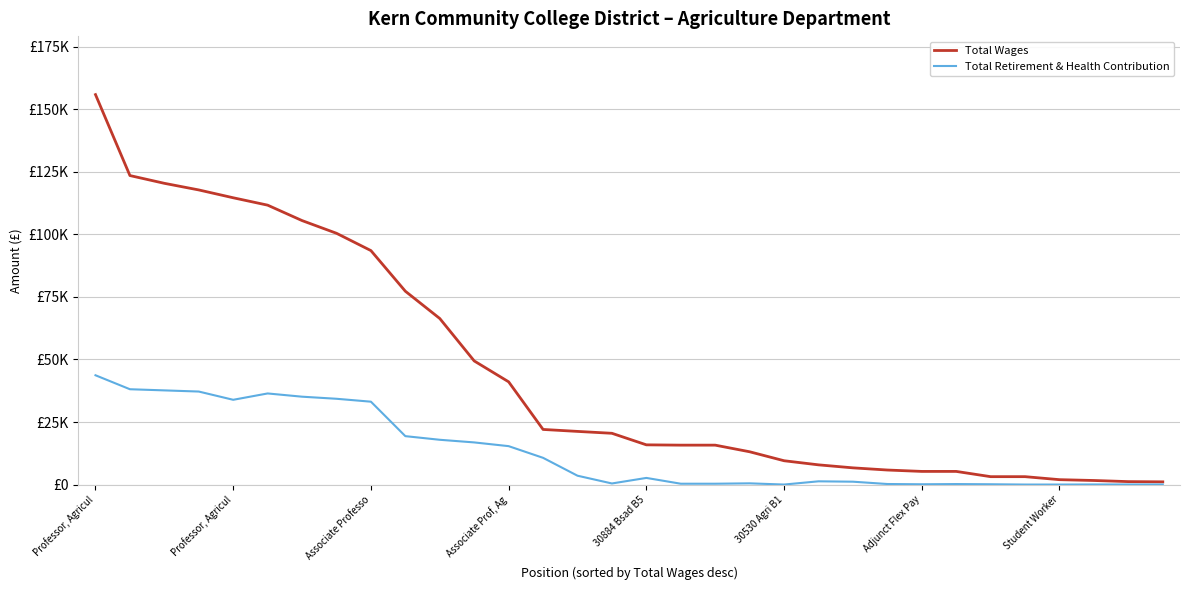

What are all the series names shown in the legend?

Total Wages, Total Retirement & Health Contribution